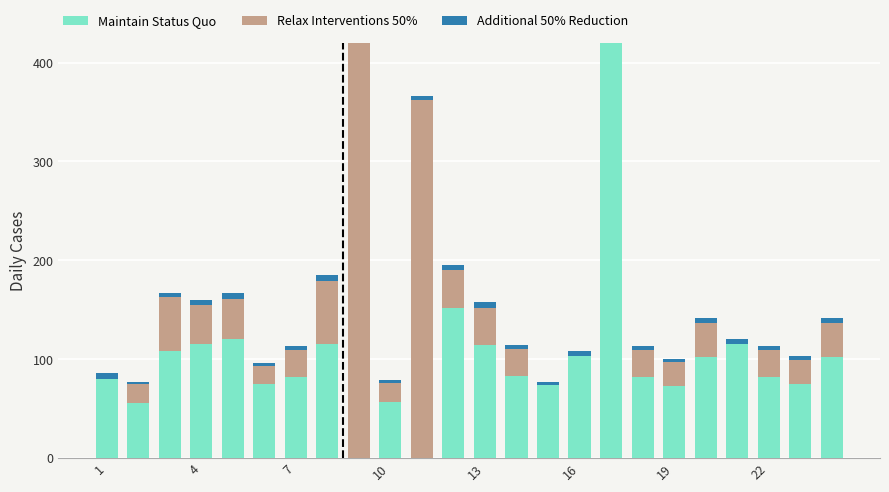

What is the average value of the Relax Interventions 50% series?

121.4